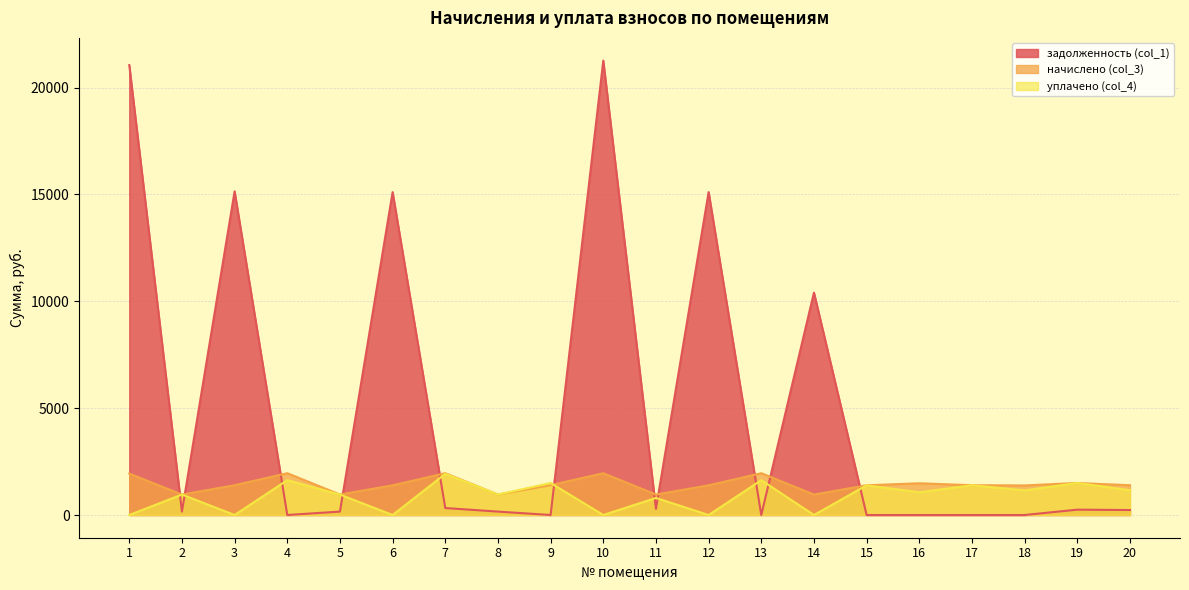

How many times do начислено (col_3) and задолженность (col_1) cross each other?

11